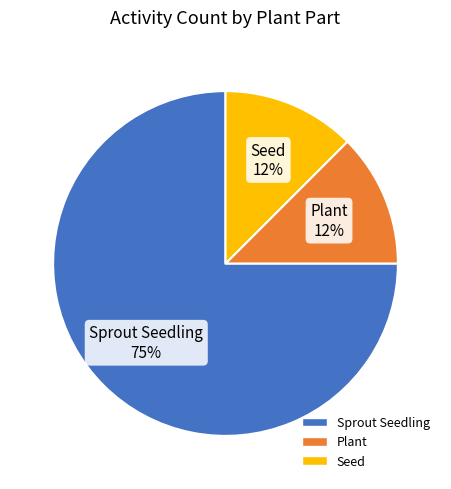

Is there a majority slice in this chart?

Yes